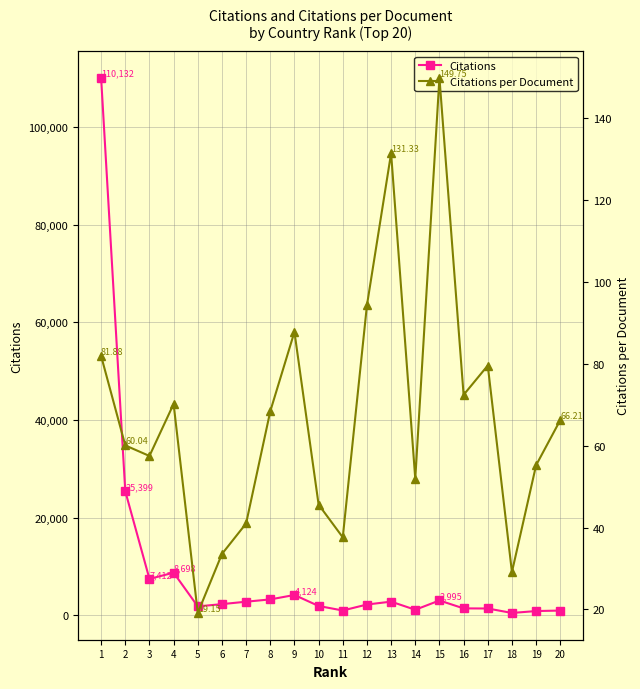

What is the lowest value of the Citations series?

437.0